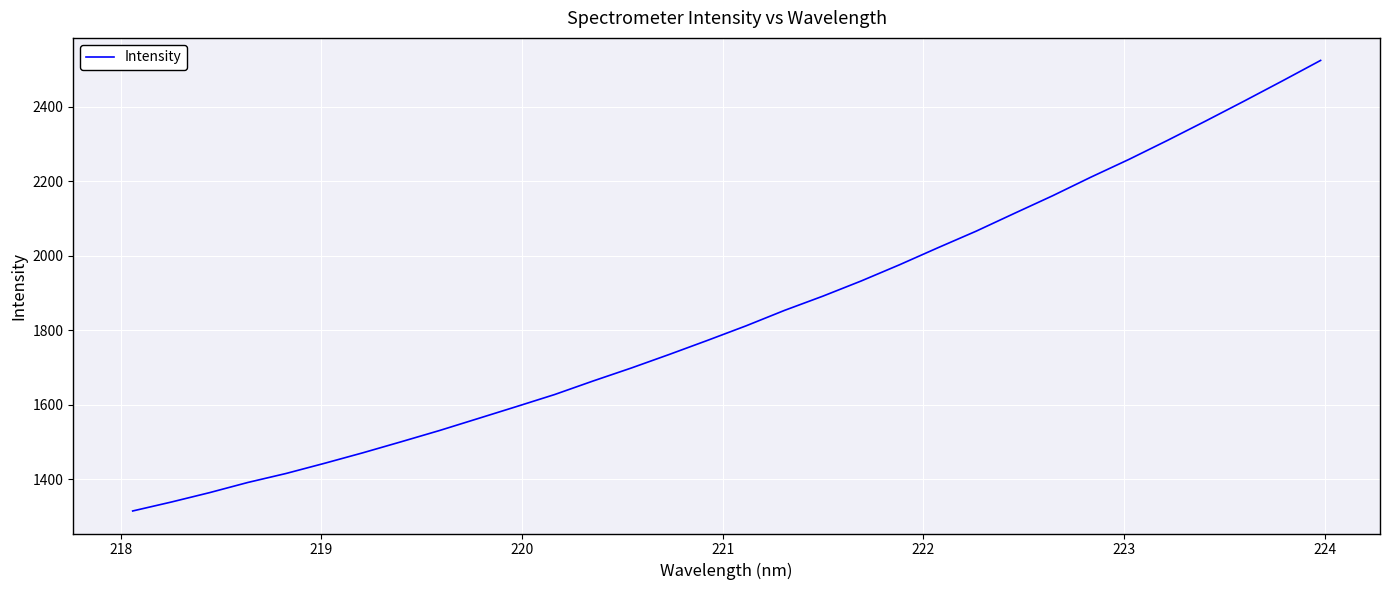

What is the difference between the maximum and minimum values?

1209.0